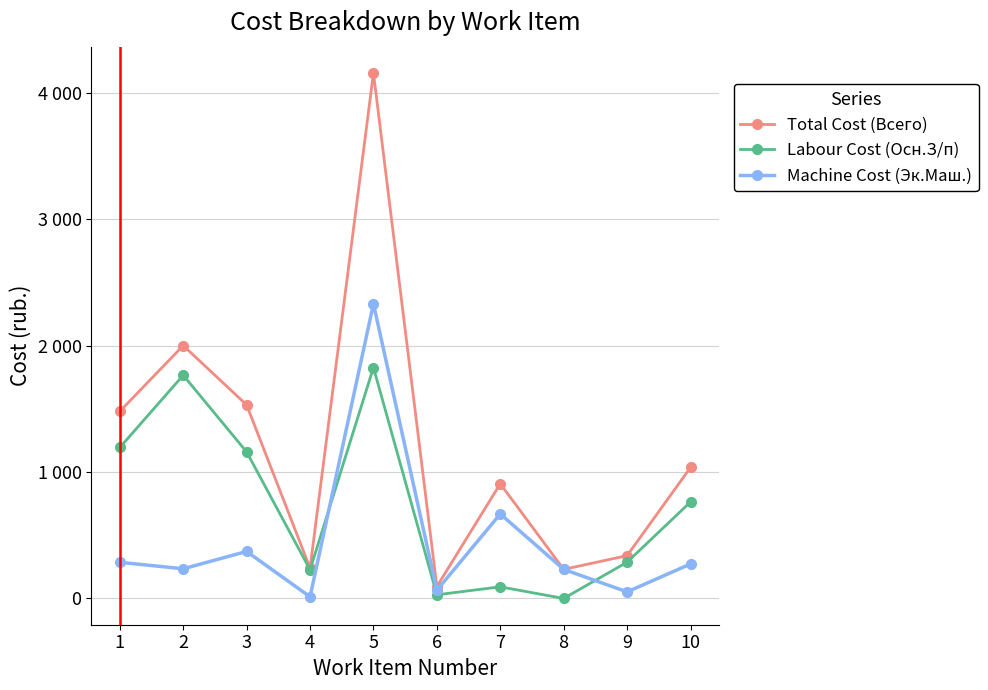

What is the total value across all series at 7?

1669